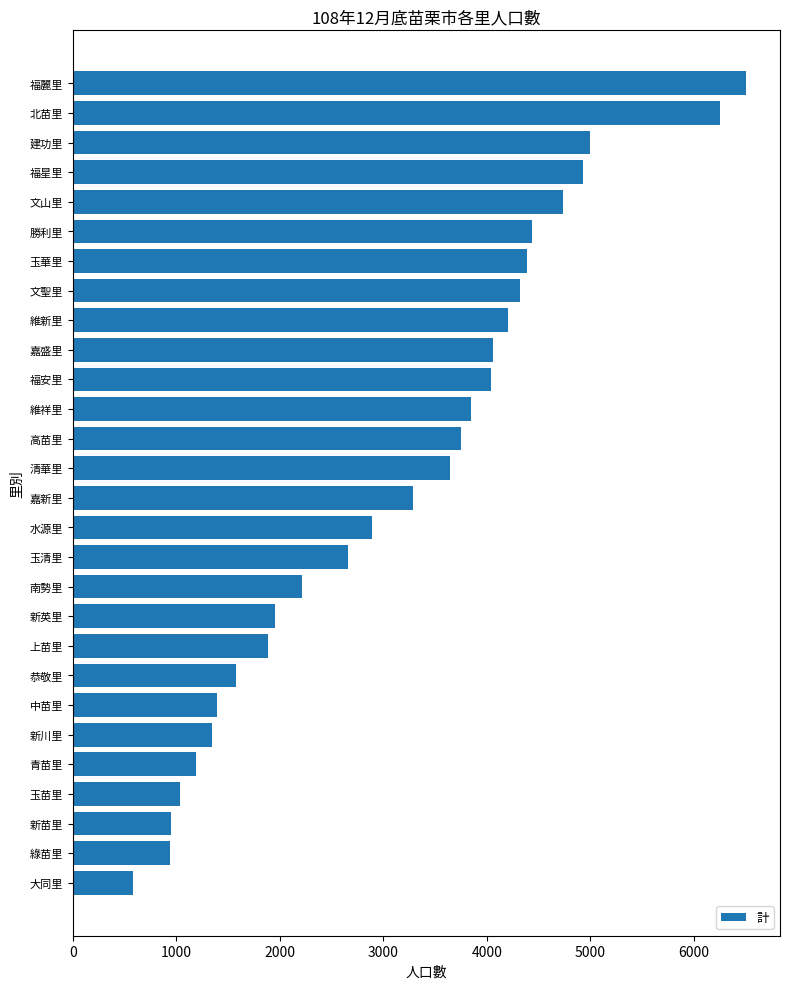

Which label corresponds to the largest value in the chart?

福麗里